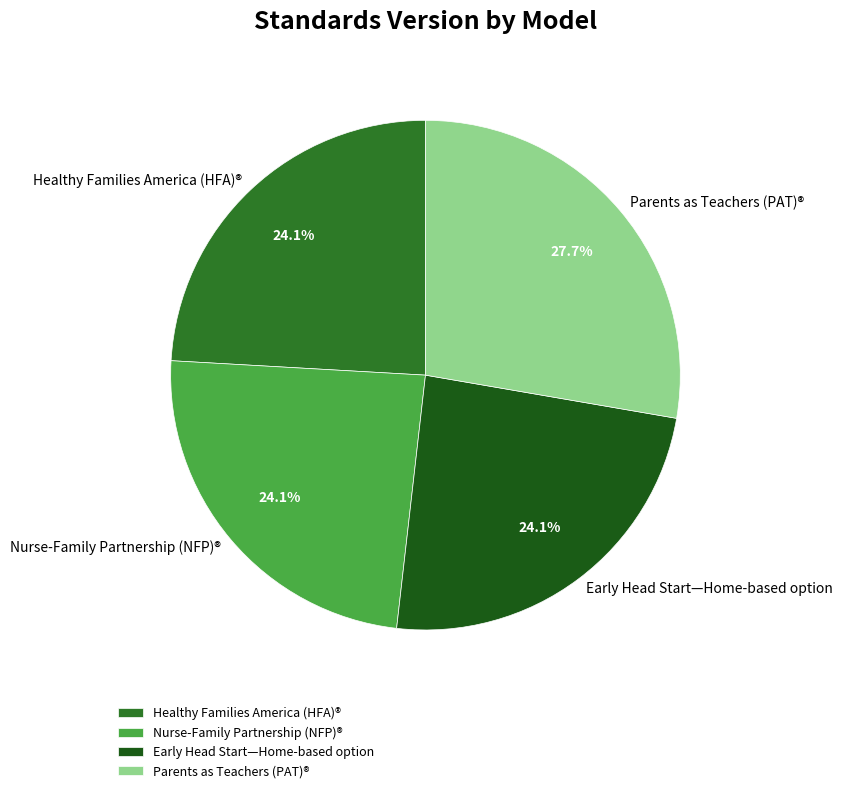

What is the largest slice in the pie chart?

Parents as Teachers (PAT)®